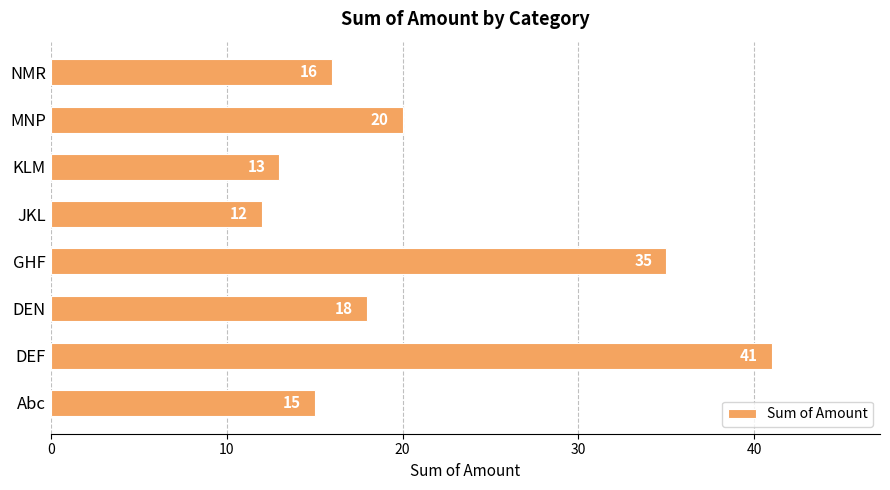

The chart shows a value of 14 at DEF. True or false?

False